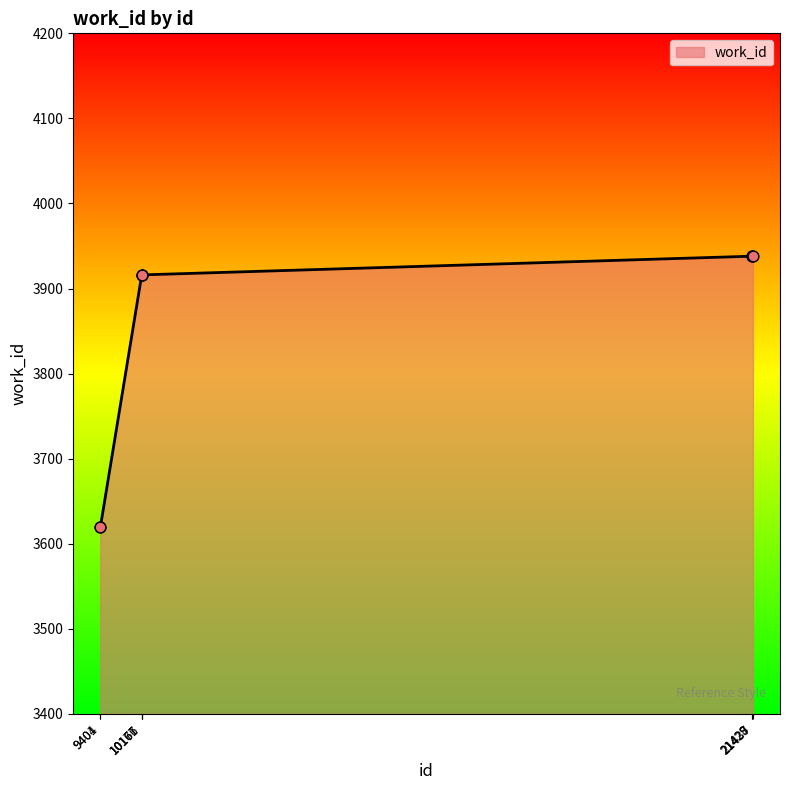

What is the ratio of the value at 21429 to the value at 9401?

1.1